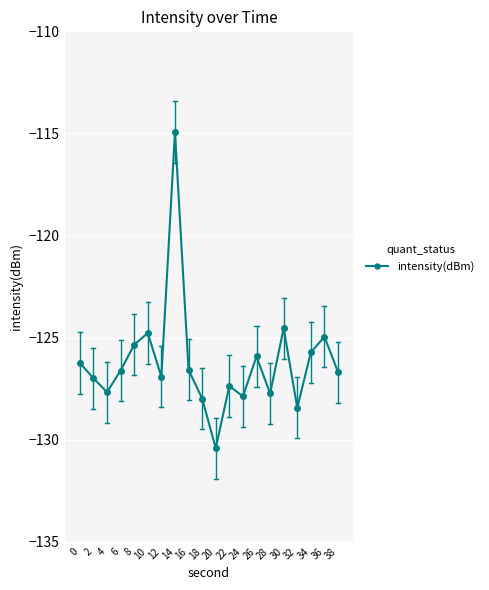

What is the value of the 1st point from the left?

-126.2